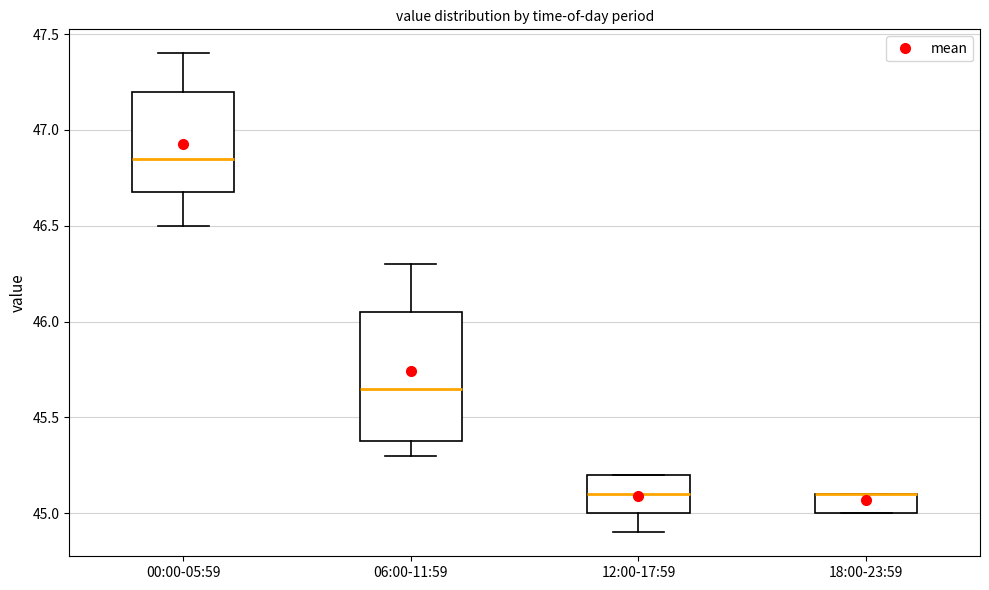

Where is the upper edge of the box for 00:00-05:59 on the y-axis? The values are not printed on the chart, so give them approximately, as read against the axis.

47.20